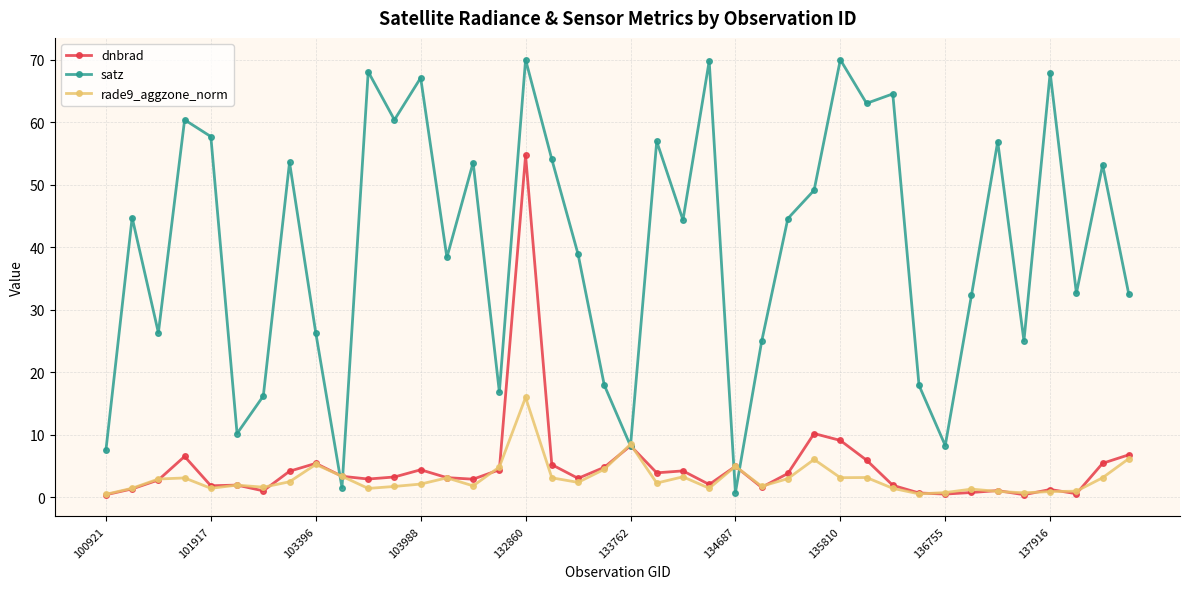

How many lines are shown in the chart?

3